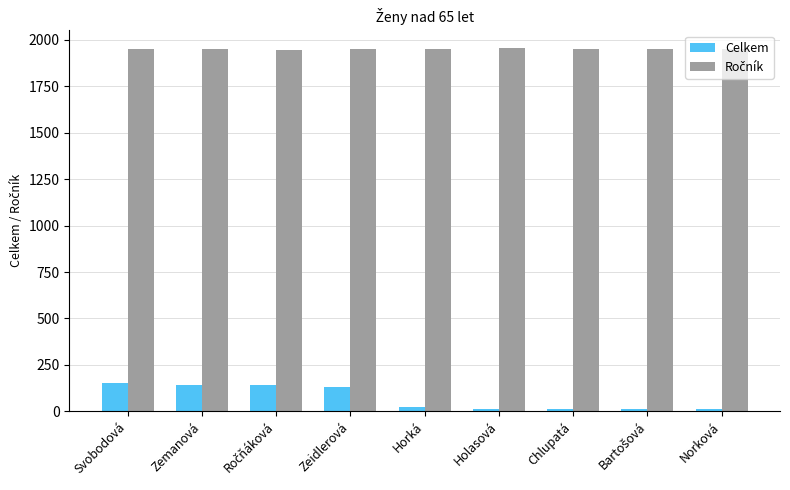

Is it true that Celkem equals 195 at Zeidlerová?

False